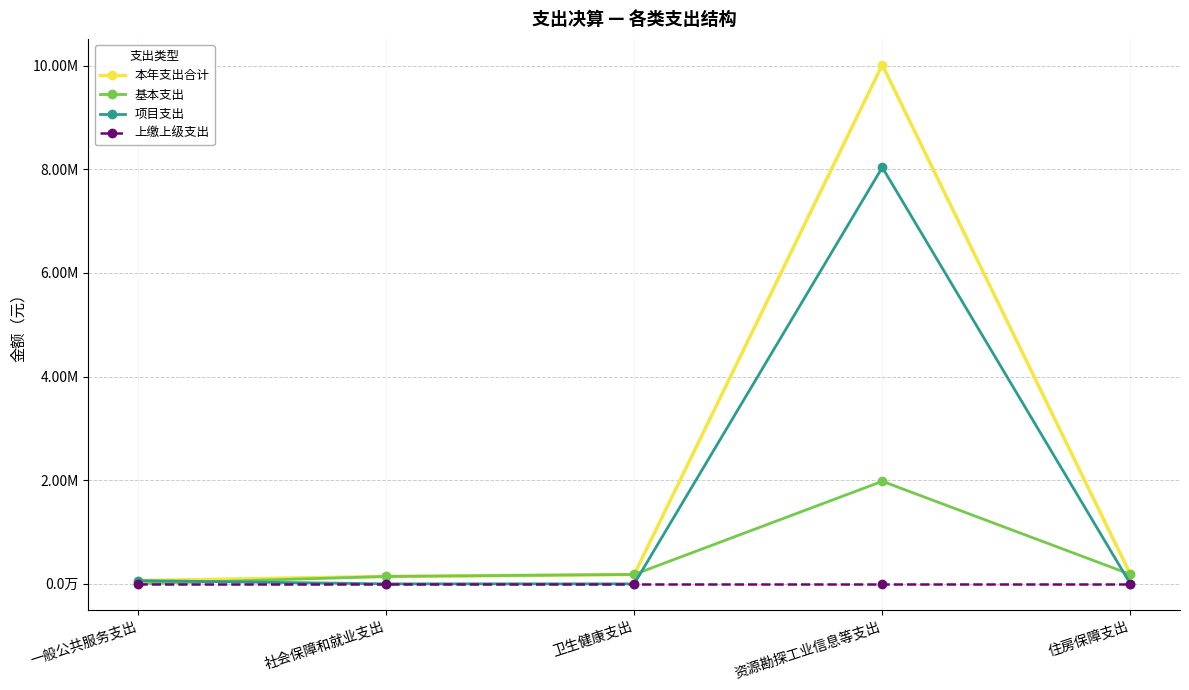

At which label is 基本支出 closest to 989542?

住房保障支出